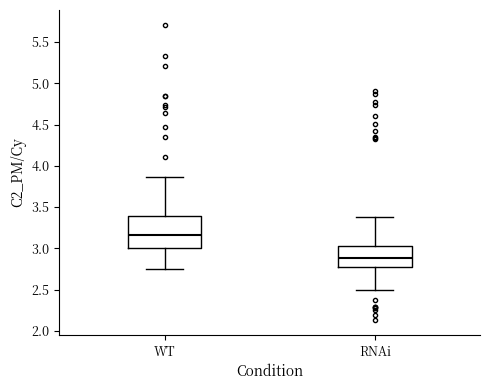

Which box has the lowest median line?

RNAi